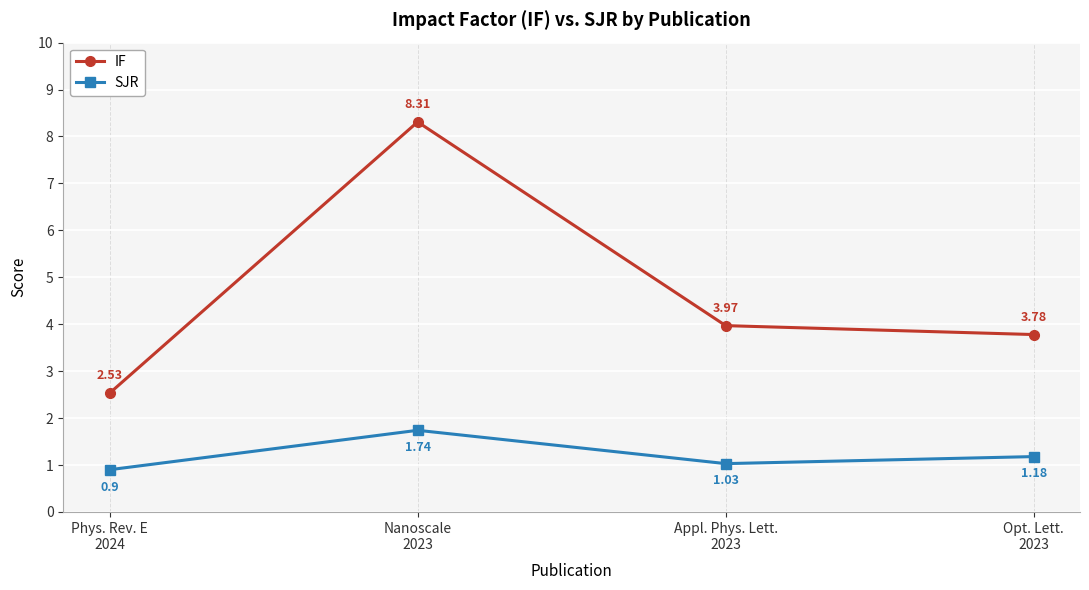

At how many categories does at least one series exceed 1?

4